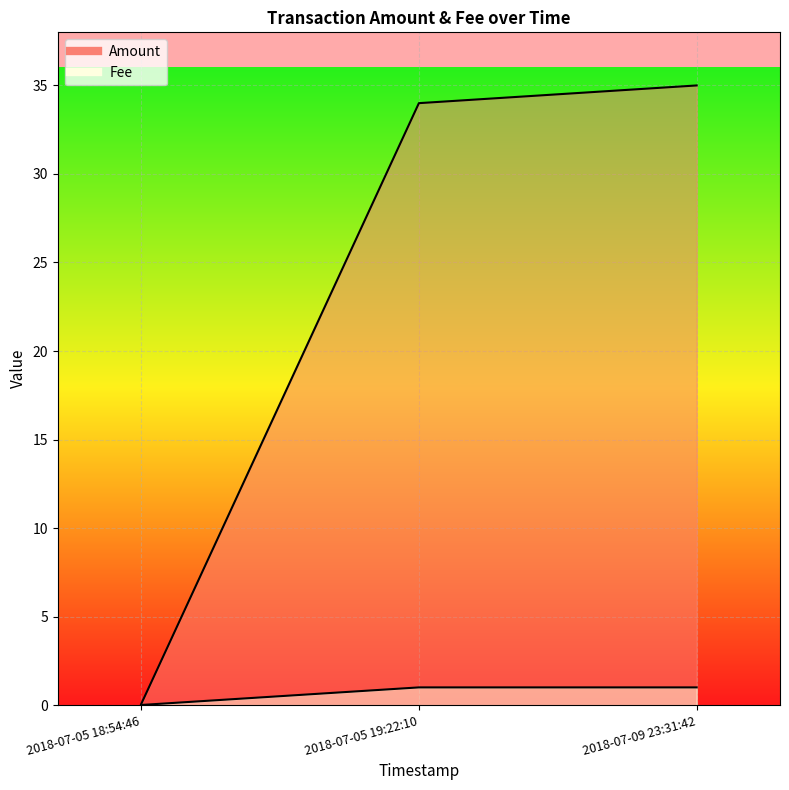

Rank the series by their maximum value, from highest to lowest.

Amount, Fee